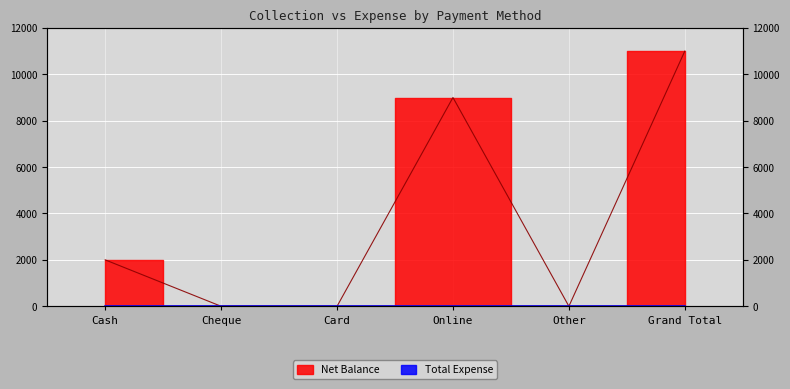

Count the number of categories in the chart.

6